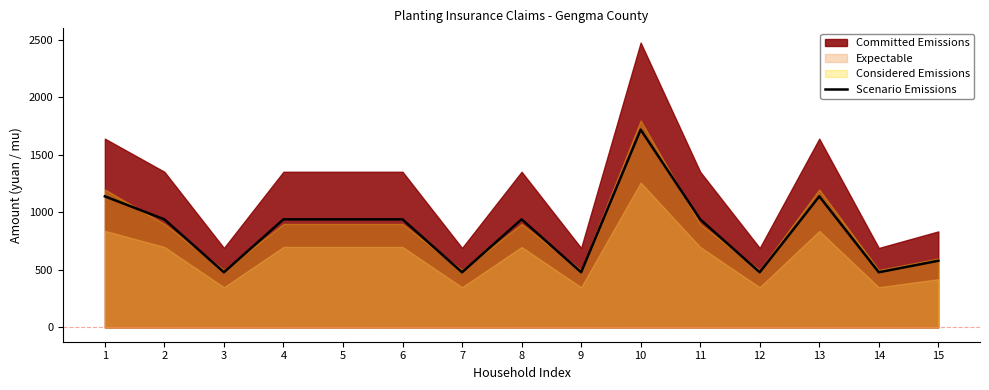

How many data points are above 940?

3